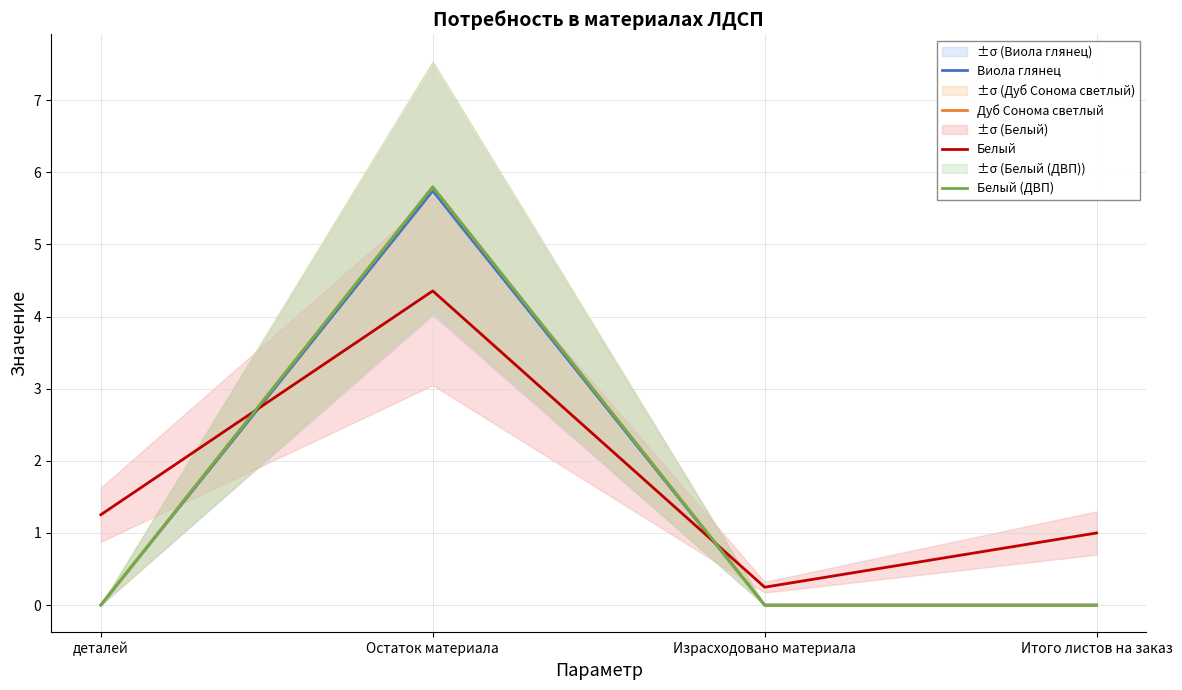

Which series has the largest total across all categories?

Белый